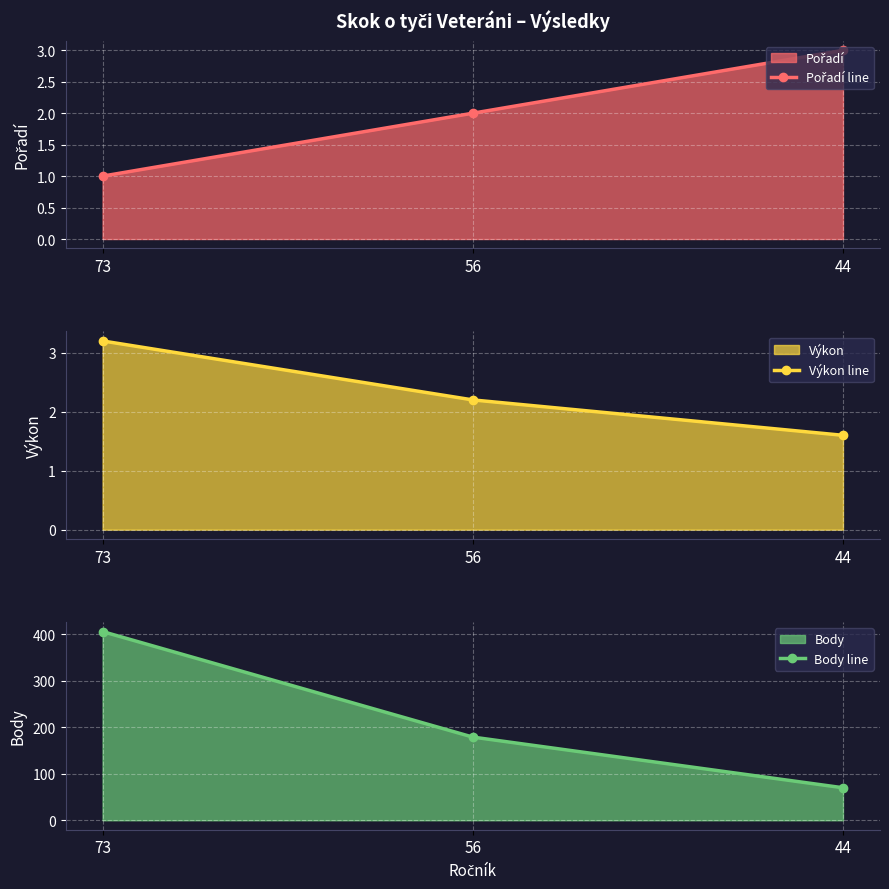

The value of Body line at 56 is 179.0. True or false?

True